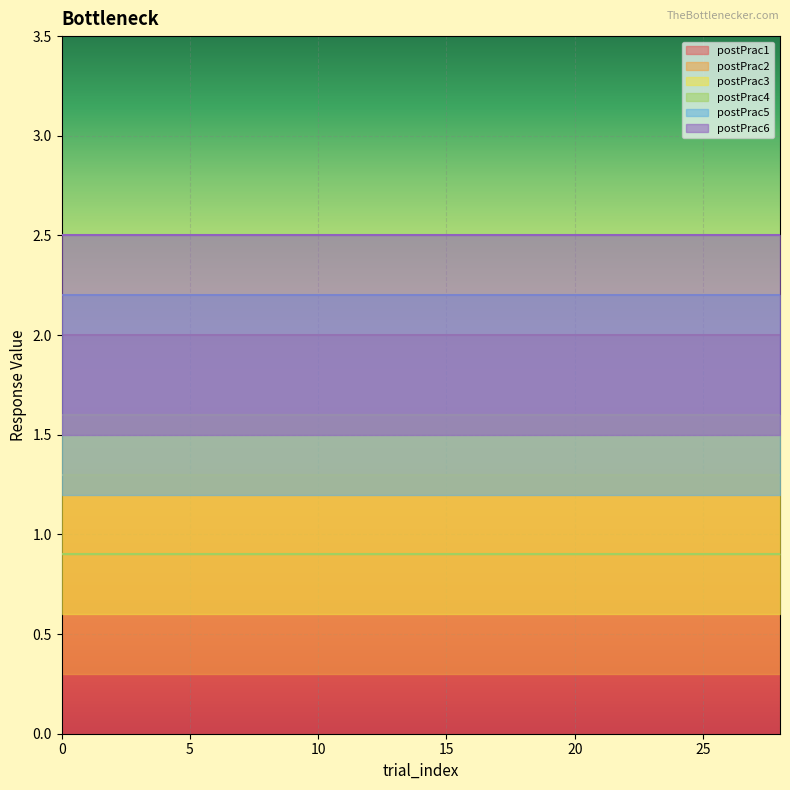

What value does the postPrac2 series have at 28?

1